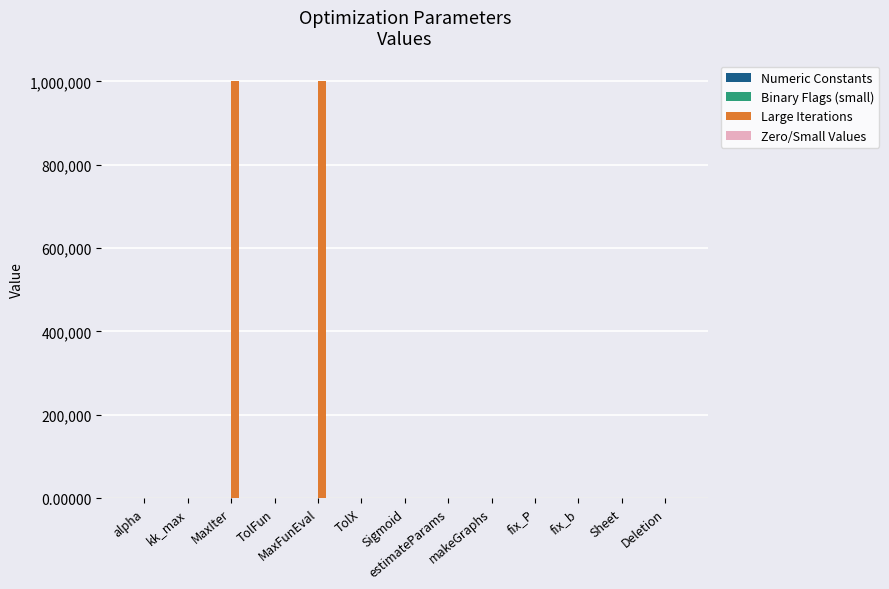

What is the maximum value shown in the chart?

1000000.0